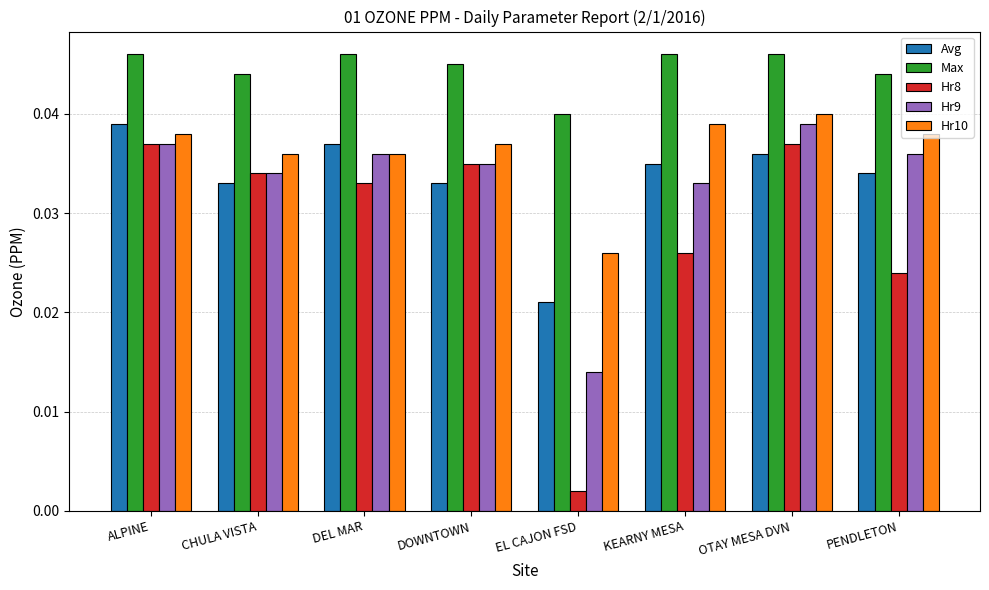

Count the Avg values in the range 0 to 1.

8